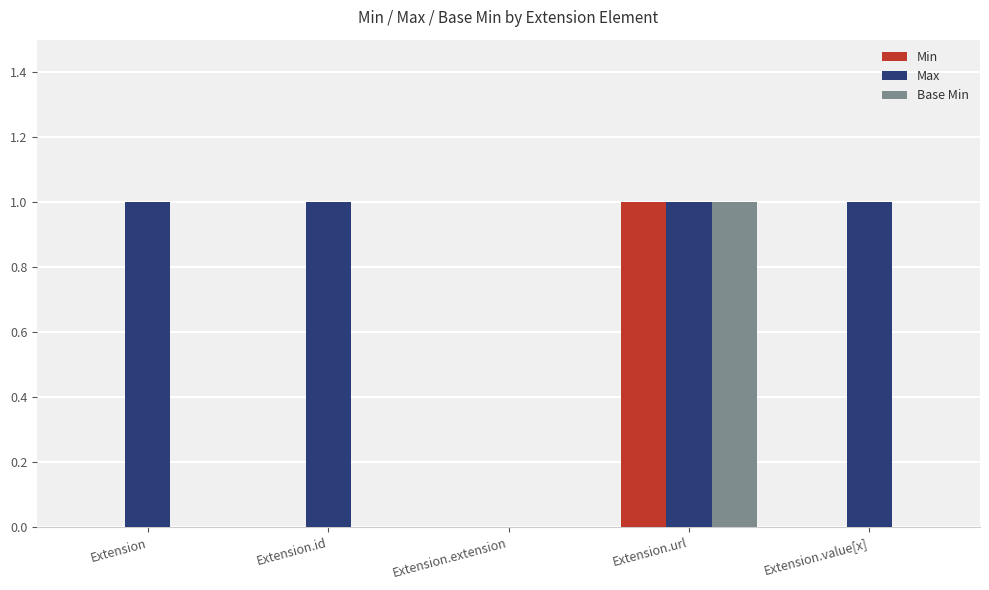

Count the number of data series in this chart.

3